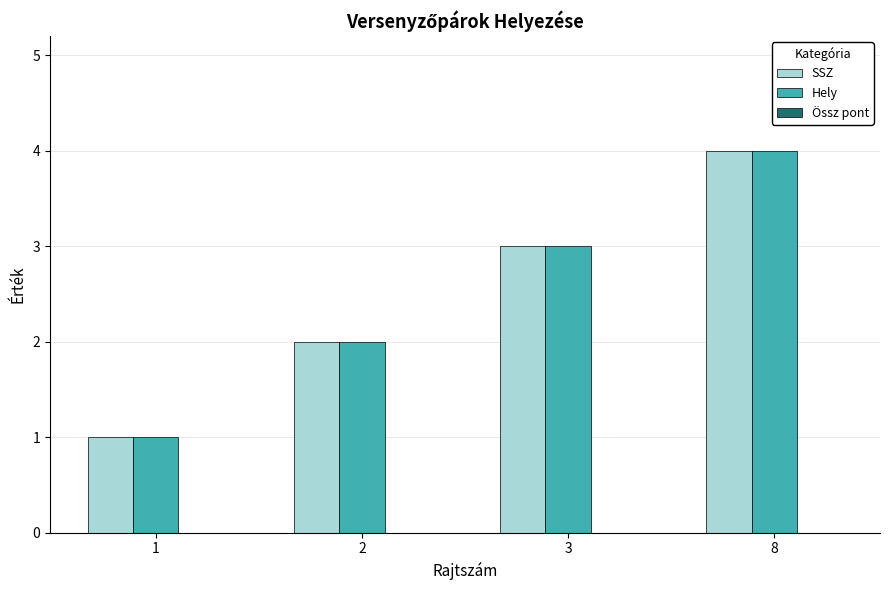

What is the value of the Hely bar at the 1st from the left?

1